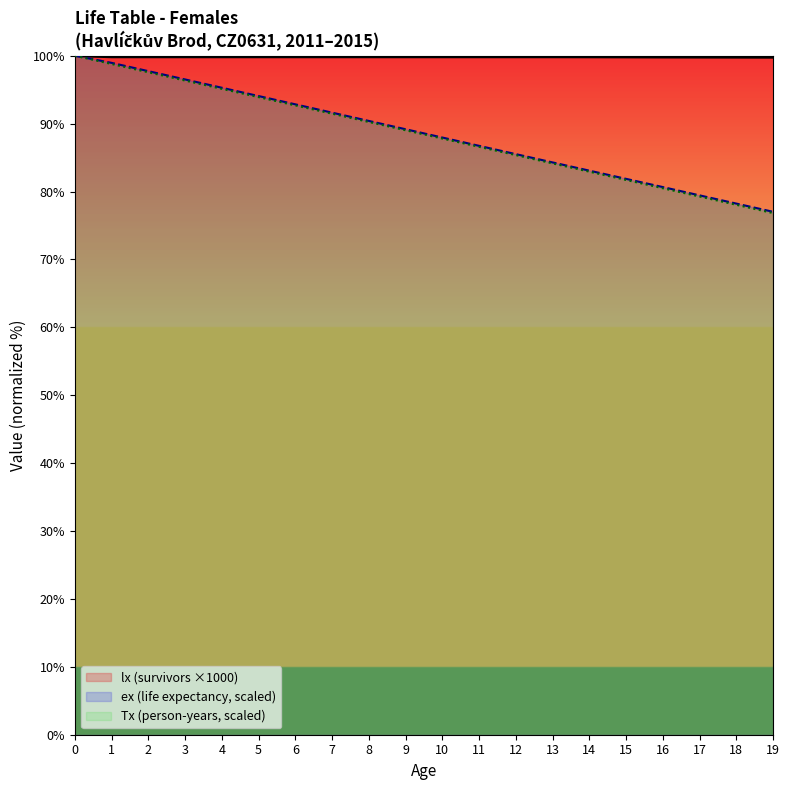

What is the sum of the ex values at 14 and 10?

171.0